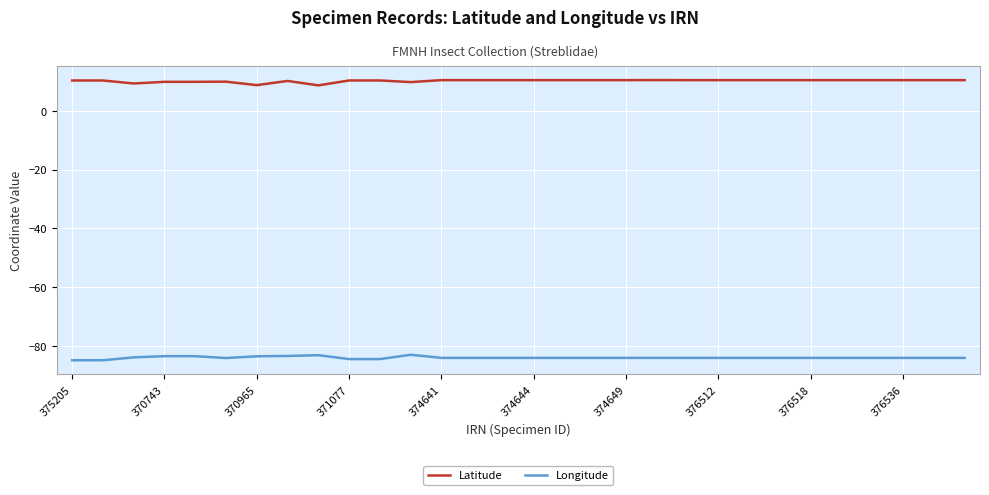

Is this an area chart (filled region under the line)?

No